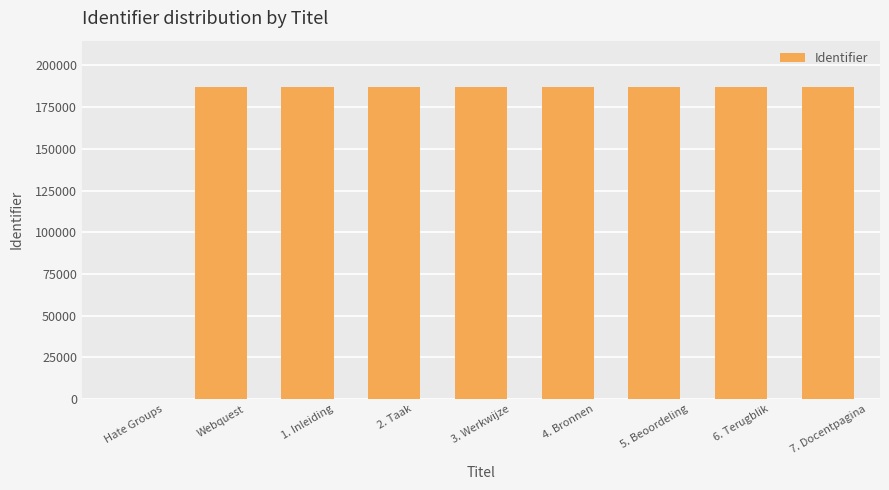

What is the sum of all values?

1494555